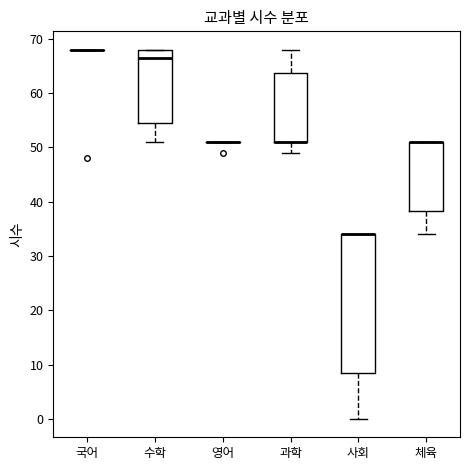

Comparing the boxes themselves (not the whiskers), which one is the tallest?

사회